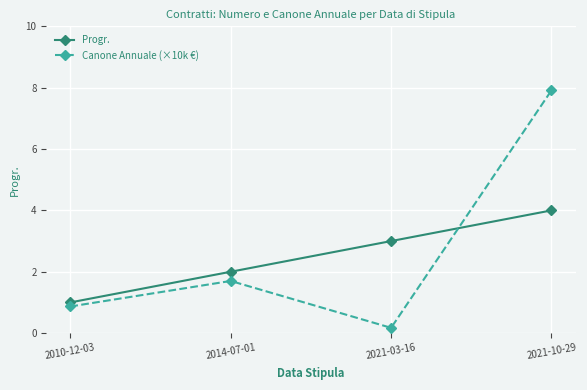

True or false: Progr. has more than 0 interior local peaks.

False